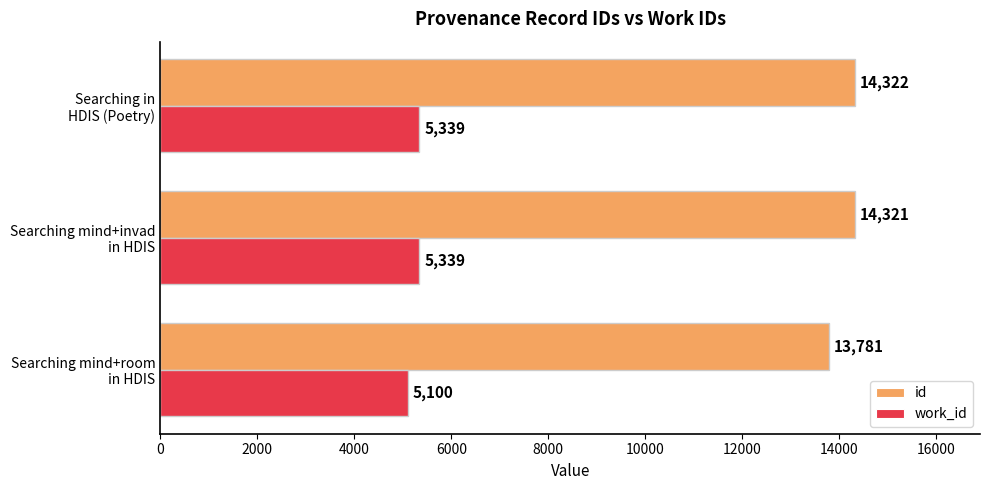

At how many categories does at least one series exceed 7507?

3